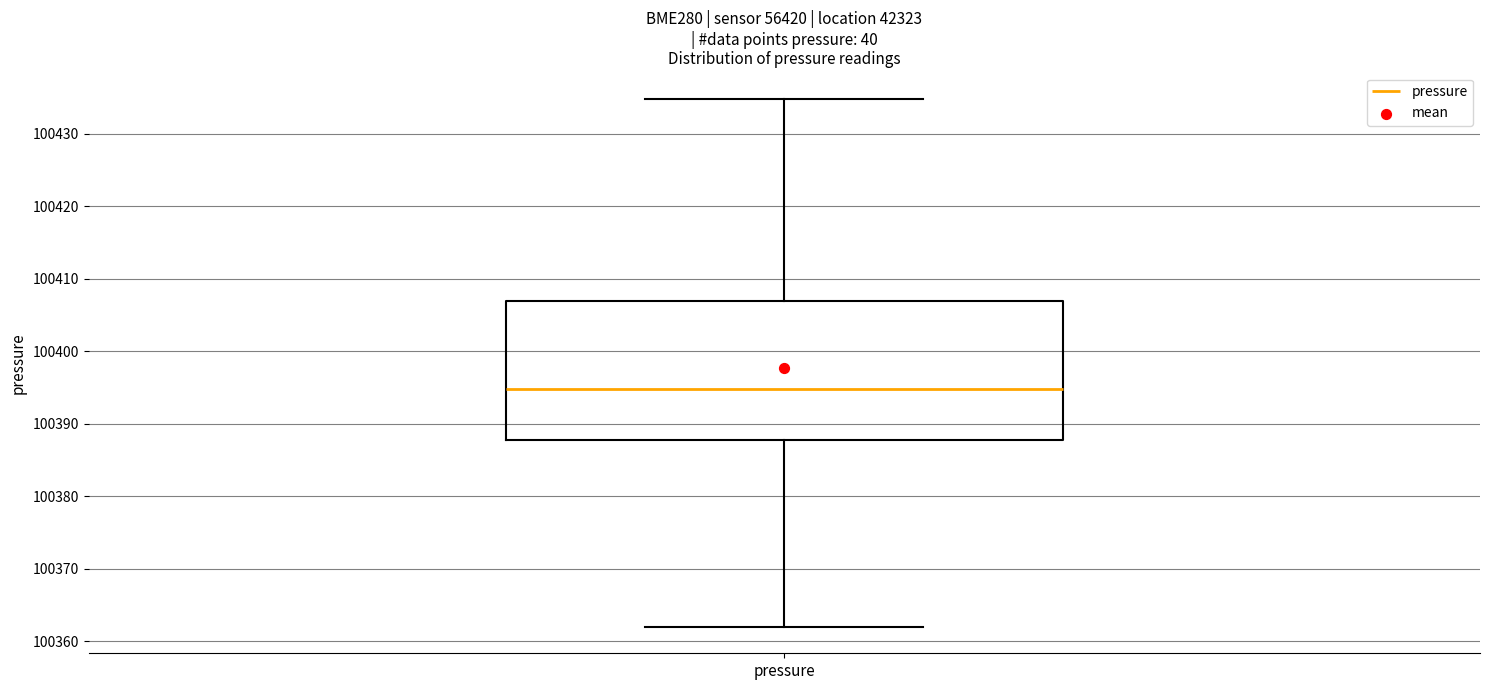

Where does the lower whisker of the box for pressure end on the y-axis? The values are not printed on the chart, so give them approximately, as read against the axis.

100362